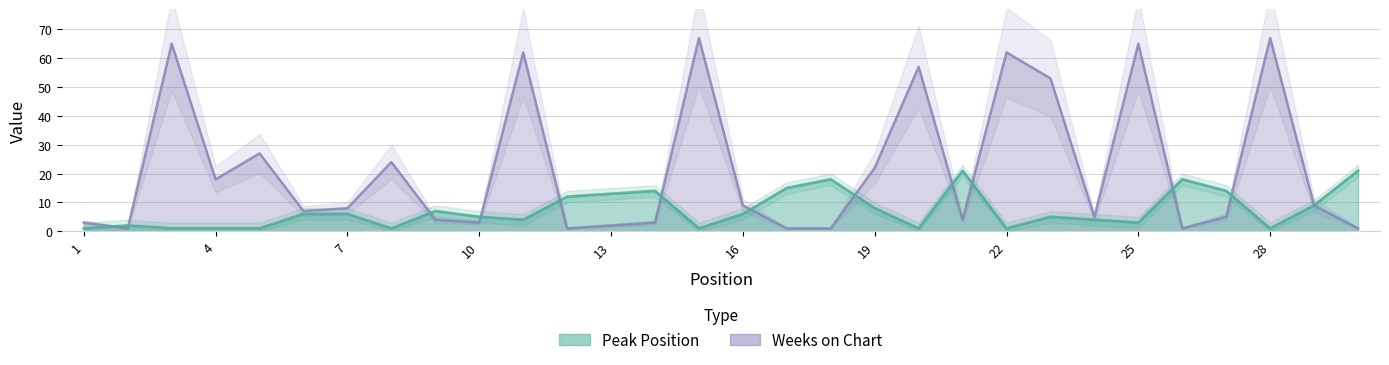

What is the highest value of the Weeks on Chart series?

67